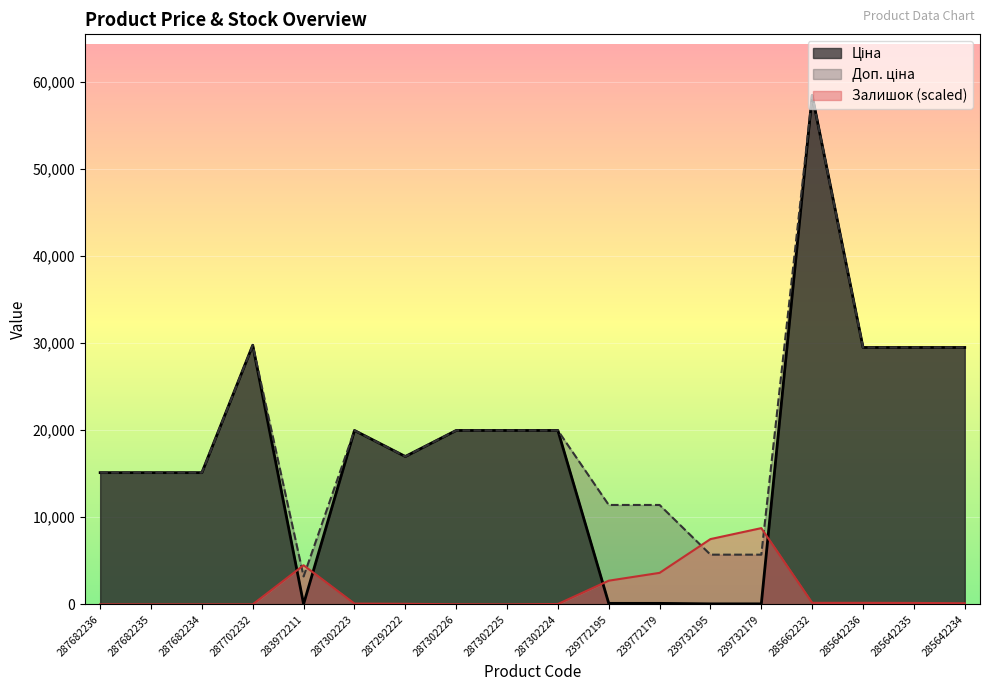

Which label corresponds to the largest value in the chart?

285662232